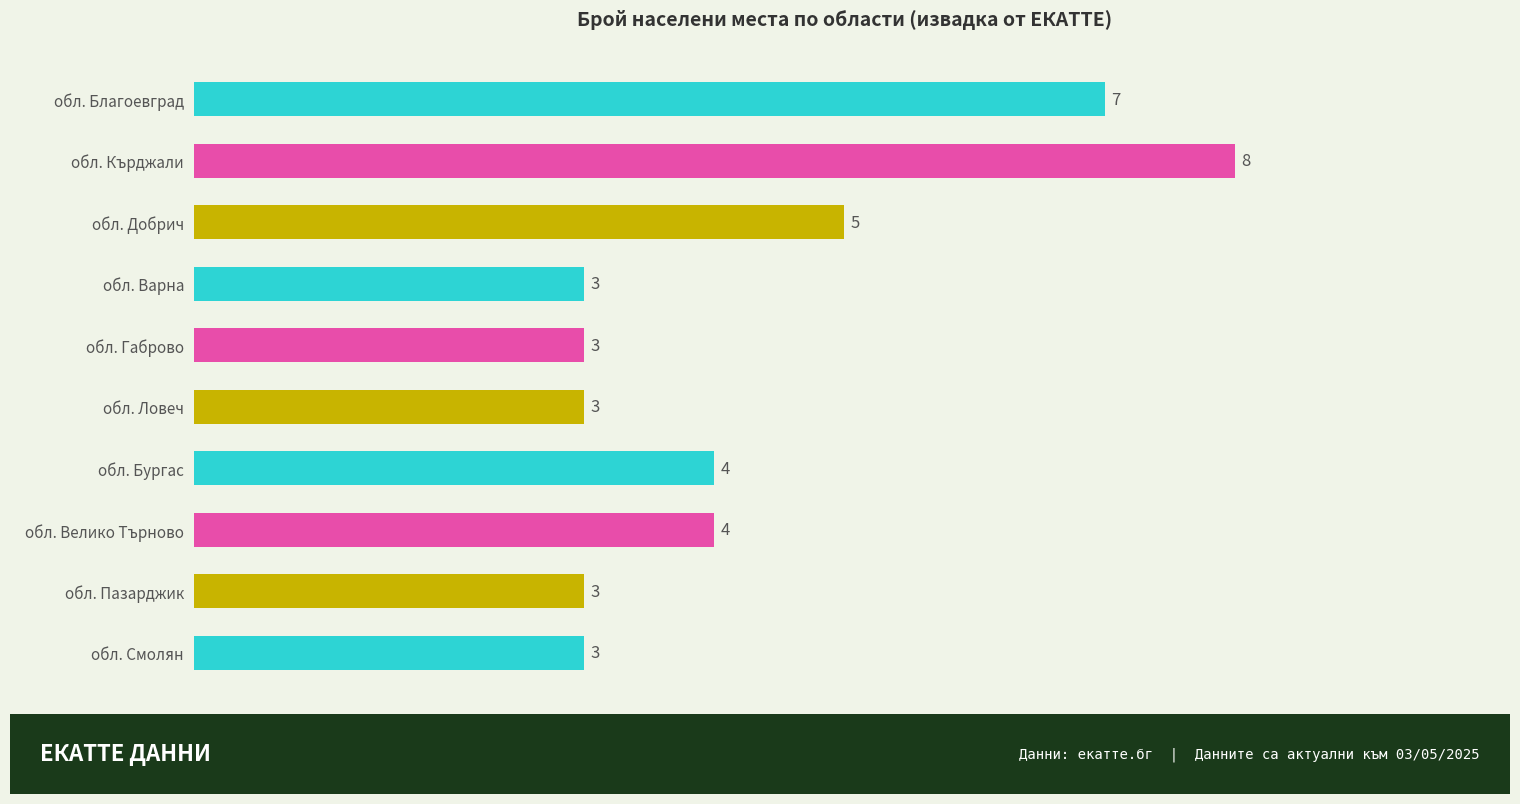

Which label corresponds to the largest value in the chart?

обл. Кърджали